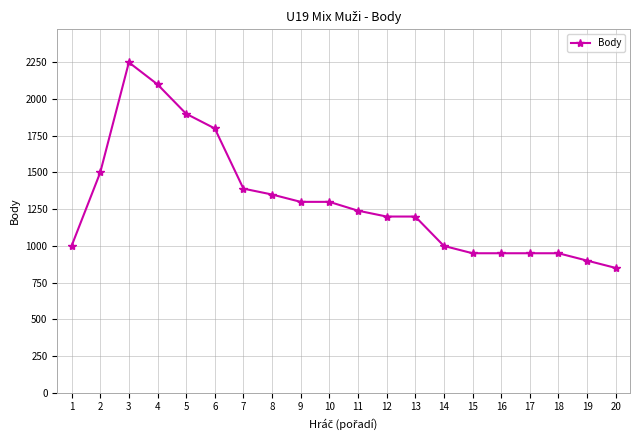

At which category does the data reach its first local peak?

3